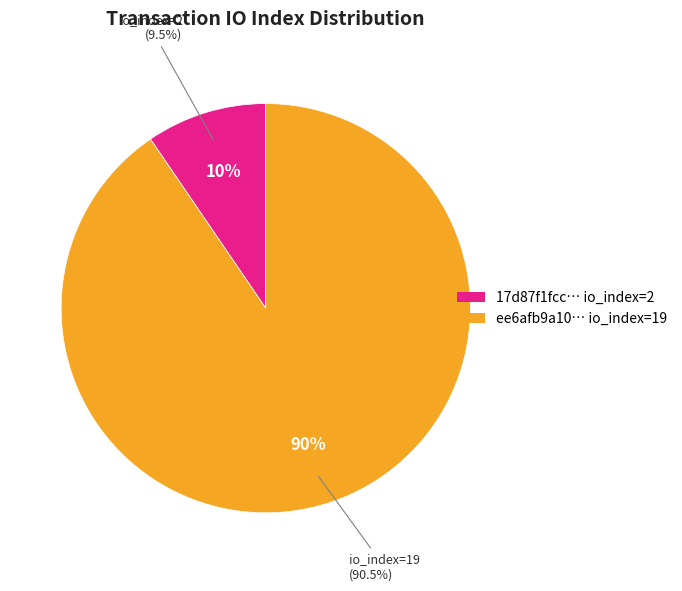

What percentage is NOT represented by tx_hash_1 (io_index=2)?

90.5%